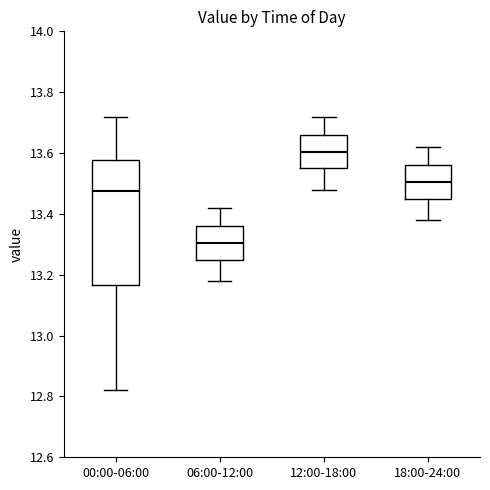

Where is the lower edge of the box for 12:00-18:00 on the y-axis? The values are not printed on the chart, so give them approximately, as read against the axis.

13.56